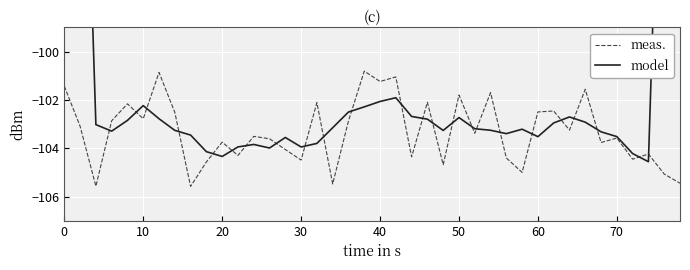

What is the minimum value for meas.?

-105.6